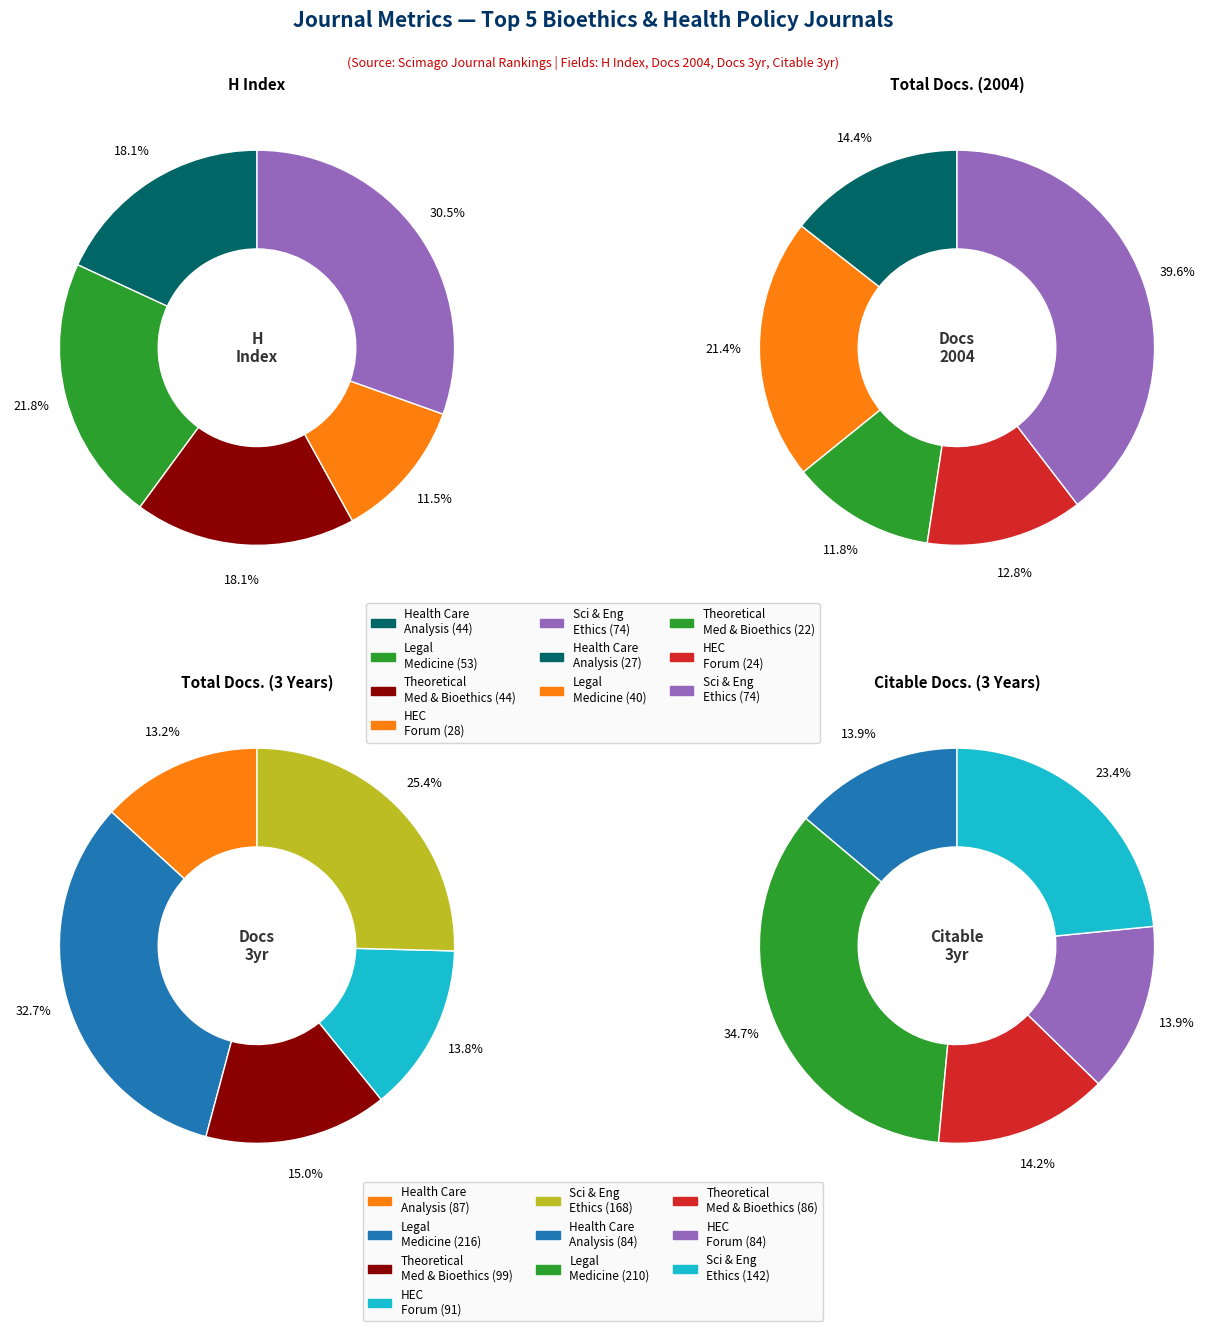

How many segments does this pie chart have?

5